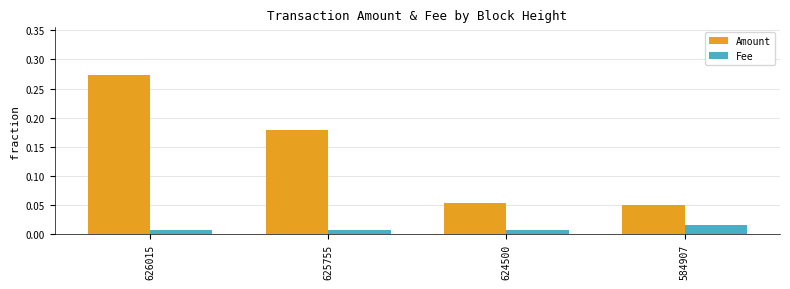

Count the Amount values in the range 0 to 1.

4